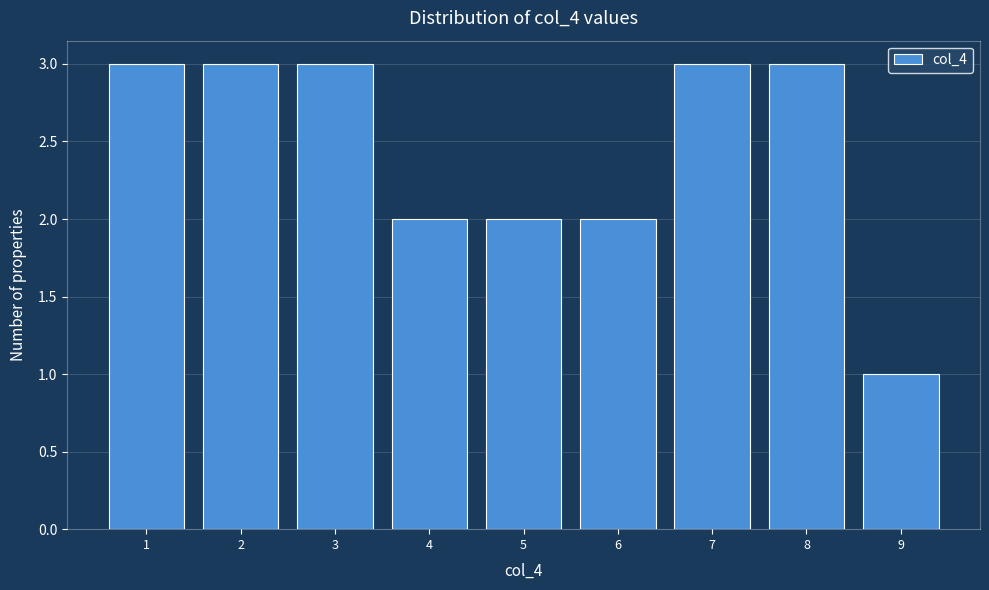

Reading left to right, what are all the values shown in this chart?

1=3	2=3	3=3	4=2	5=2	6=2	7=3	8=3	9=1